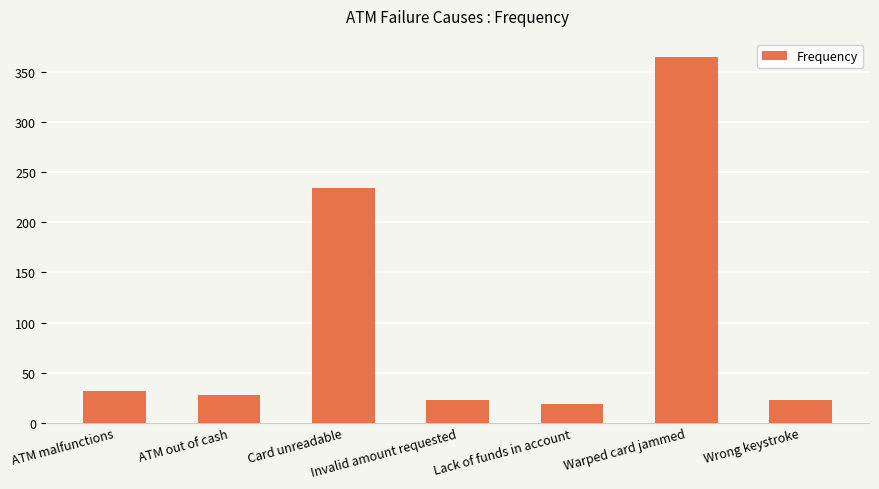

Approximately how many times larger is the value at Warped card jammed compared to Invalid amount requested?

15.9